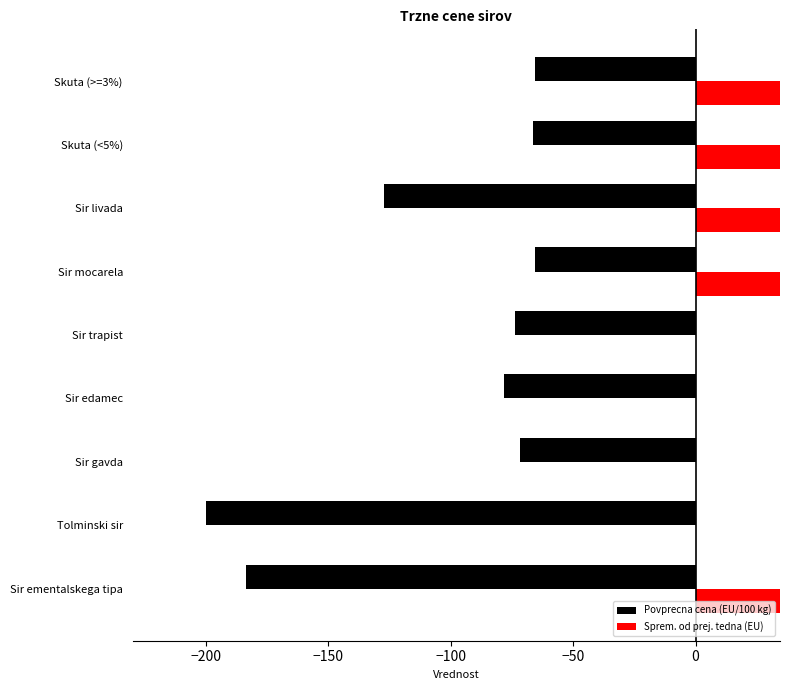

How many values in Sprem. od prej. tedna (EU) are above zero?

5